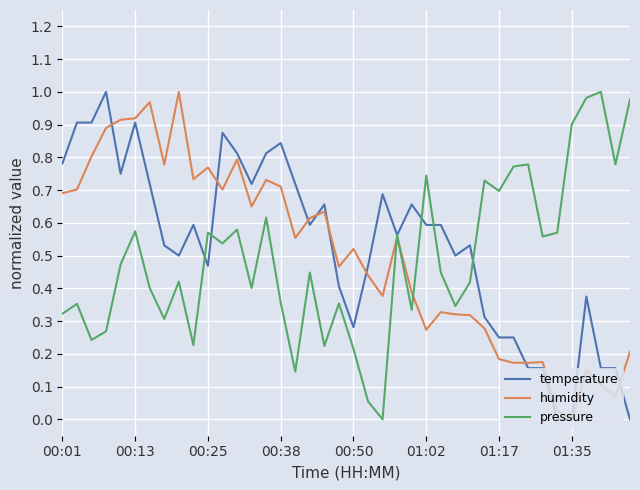

Does the chart display data point markers on the line(s)?

No